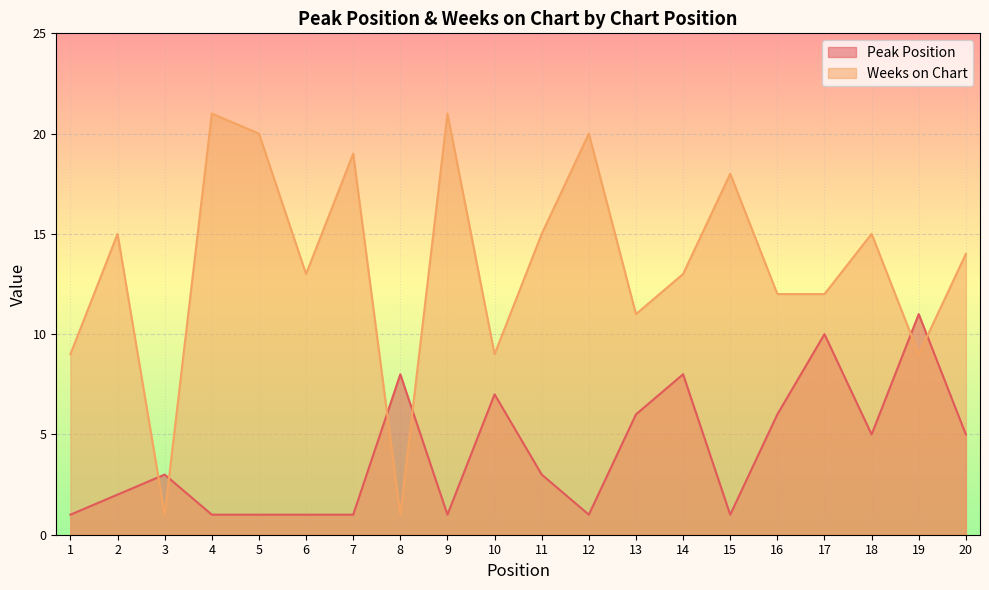

Count the Peak Position values in the range 1 to 7.

16